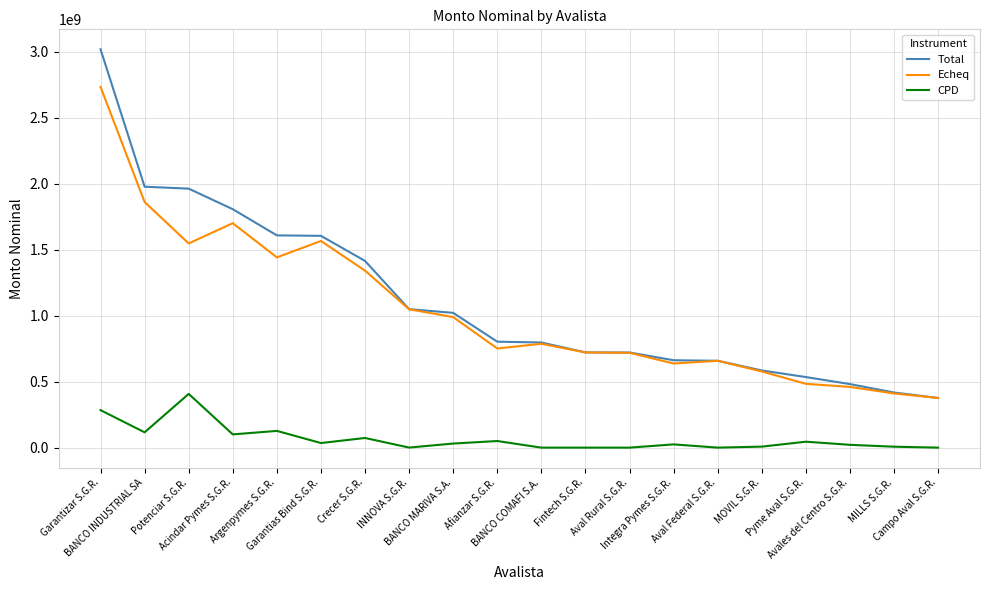

What is the approximate value of Total at Potenciar S.G.R.?

1961659464.6